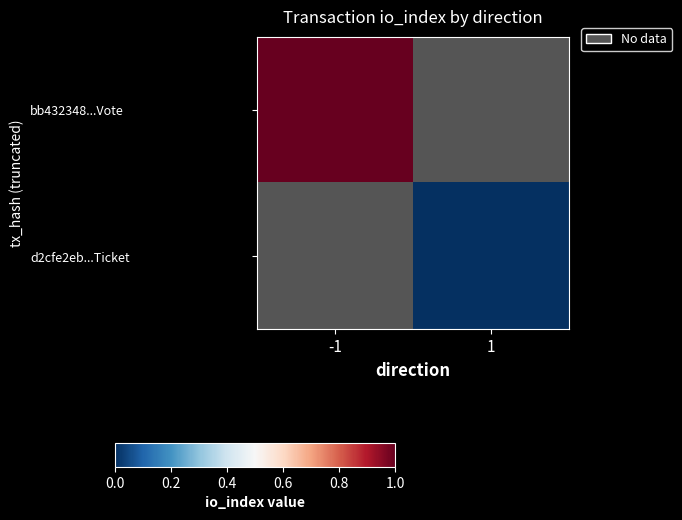

What is the greatest value displayed?

1.0